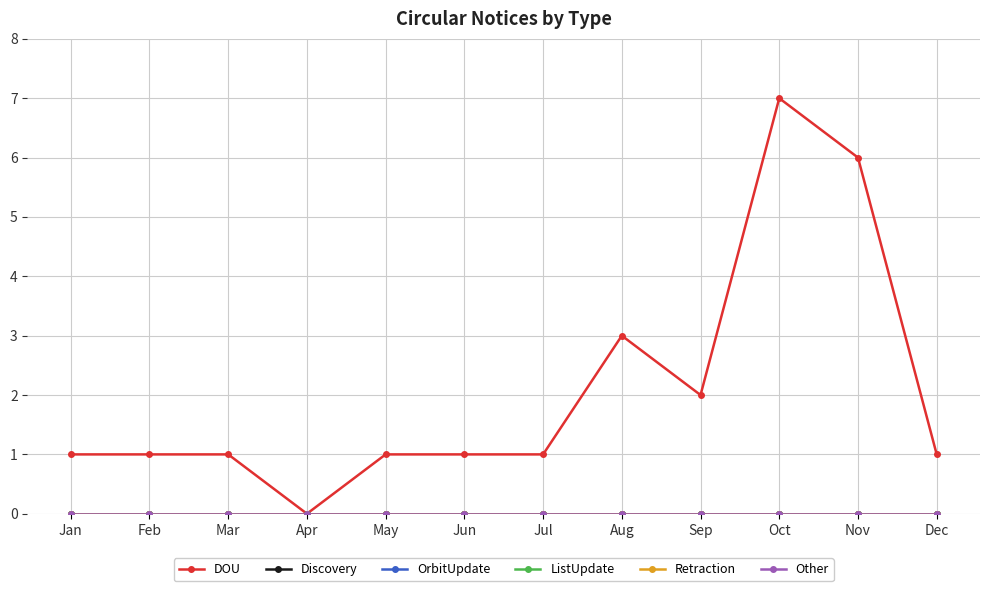

The DOU series shows 5 at Aug. True or false?

False